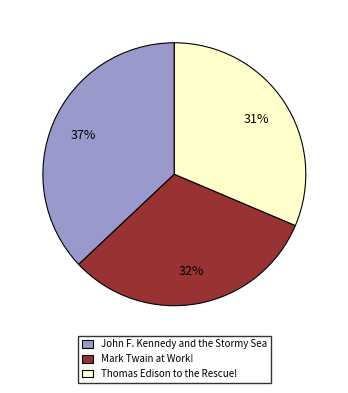

To the nearest percent, what portion does Mark Twain at Work! represent?

32%